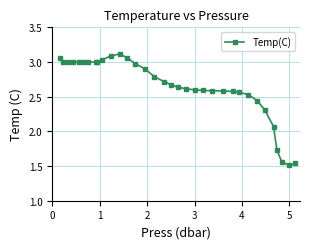

True or false: the data has more than 0 interior local peaks.

True